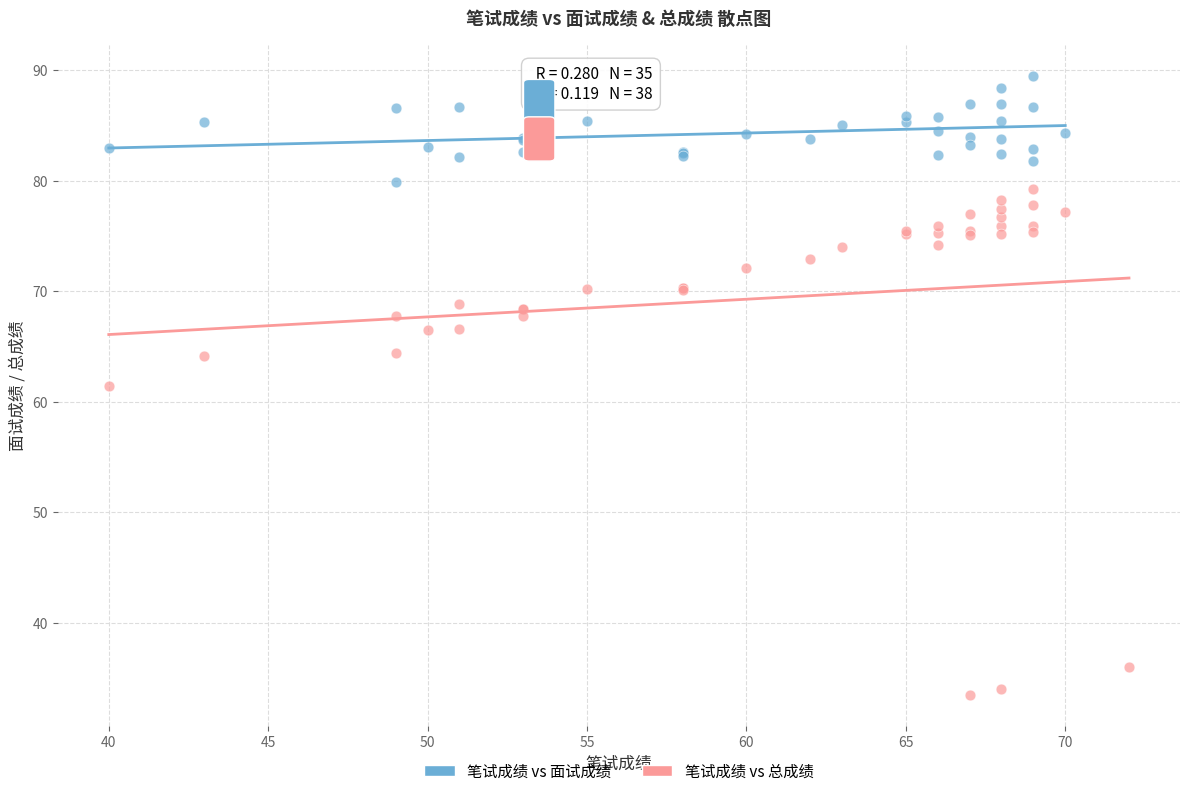

Which series has the widest spread of Y values?

笔试成绩 vs 总成绩